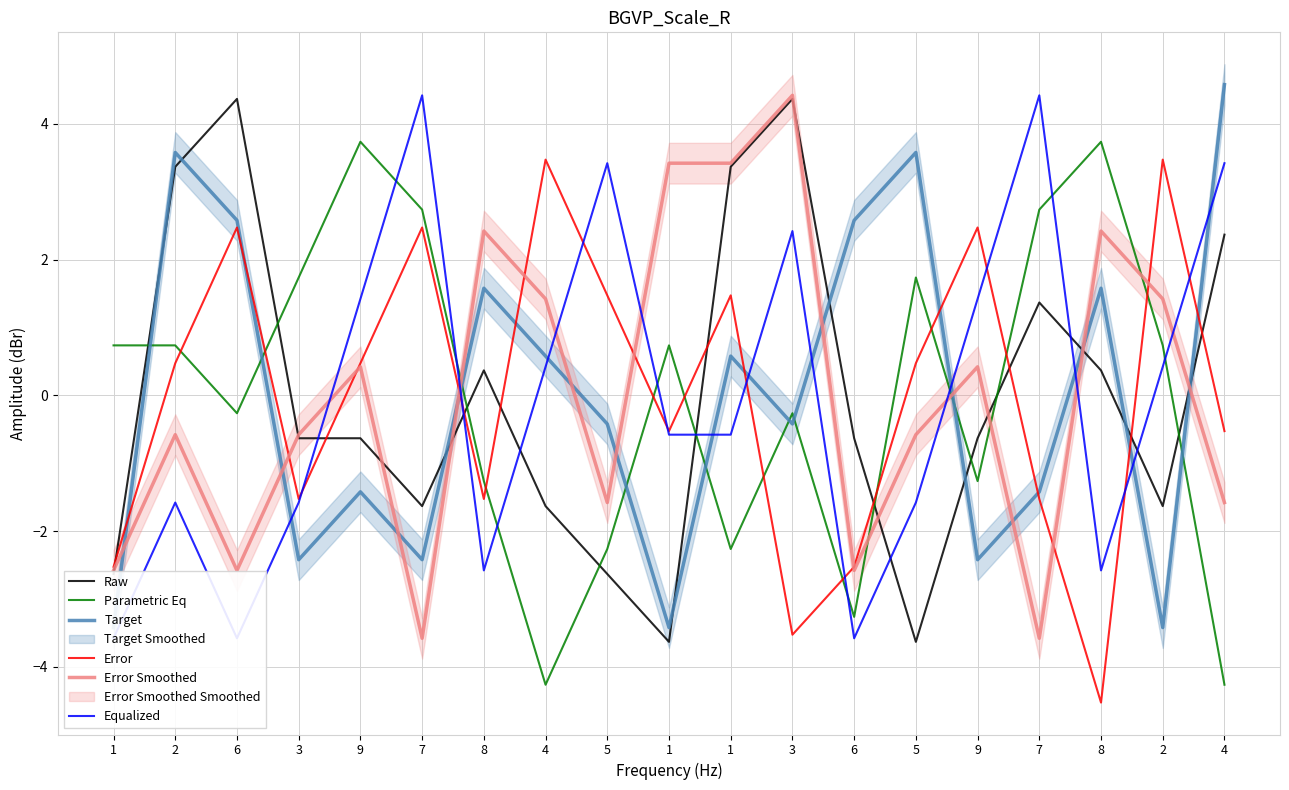

Reading right to left, transcribe all the data shown in this chart.

Raw: 4=2.4	2=-1.6	8=0.4	7=1.4	9=-0.6	5=-3.6	6=-0.6	3=4.4	1=3.4	1=-3.6	5=-2.6	4=-1.6	8=0.4	7=-1.6	9=-0.6	3=-0.6	6=4.4	2=3.4	1=-2.6
Parametric Eq: 4=-4.3	2=0.7	8=3.7	7=2.7	9=-1.3	5=1.7	6=-3.3	3=-0.3	1=-2.3	1=0.7	5=-2.3	4=-4.3	8=-1.3	7=2.7	9=3.7	3=1.7	6=-0.3	2=0.7	1=0.7
Target: 4=4.6	2=-3.4	8=1.6	7=-1.4	9=-2.4	5=3.6	6=2.6	3=-0.4	1=0.6	1=-3.4	5=-0.4	4=0.6	8=1.6	7=-2.4	9=-1.4	3=-2.4	6=2.6	2=3.6	1=-3.4
Error: 4=-0.5	2=3.5	8=-4.5	7=-1.5	9=2.5	5=0.5	6=-2.5	3=-3.5	1=1.5	1=-0.5	5=1.5	4=3.5	8=-1.5	7=2.5	9=0.5	3=-1.5	6=2.5	2=0.5	1=-2.5
Error Smoothed: 4=-1.6	2=1.4	8=2.4	7=-3.6	9=0.4	5=-0.6	6=-2.6	3=4.4	1=3.4	1=3.4	5=-1.6	4=1.4	8=2.4	7=-3.6	9=0.4	3=-0.6	6=-2.6	2=-0.6	1=-2.6
Equalized: 4=3.4	2=0.4	8=-2.6	7=4.4	9=1.4	5=-1.6	6=-3.6	3=2.4	1=-0.6	1=-0.6	5=3.4	4=0.4	8=-2.6	7=4.4	9=1.4	3=-1.6	6=-3.6	2=-1.6	1=-3.6